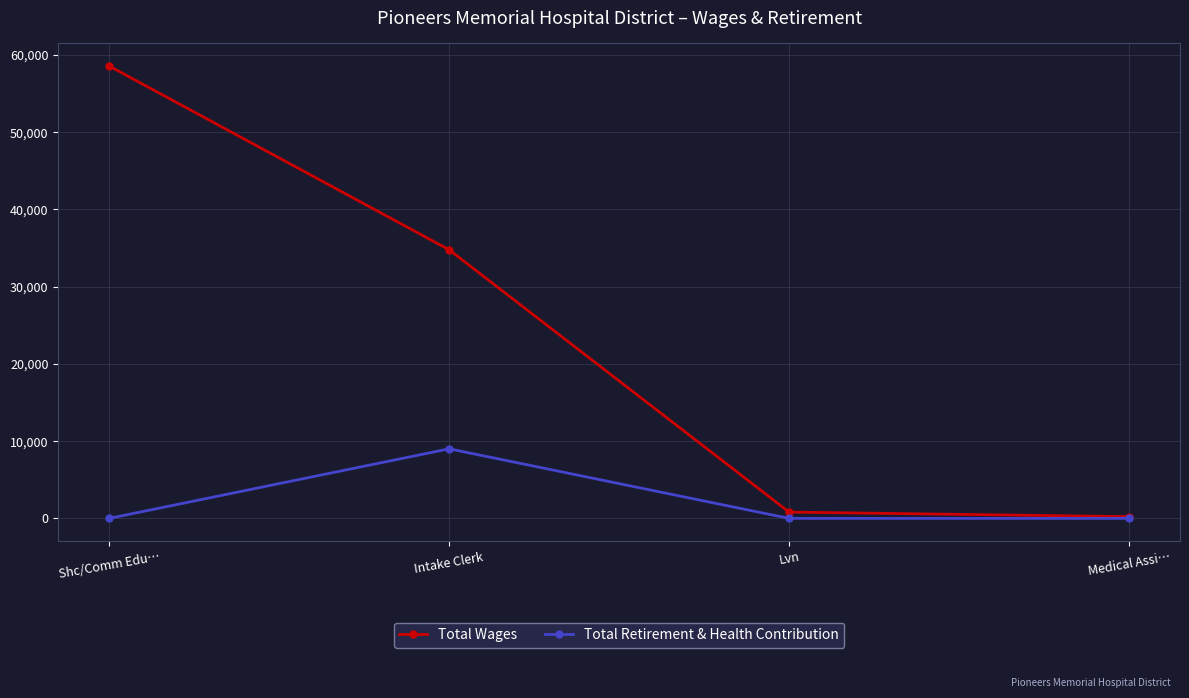

Rank the series by their average value, from lowest to highest.

Total Retirement & Health Contribution, Total Wages